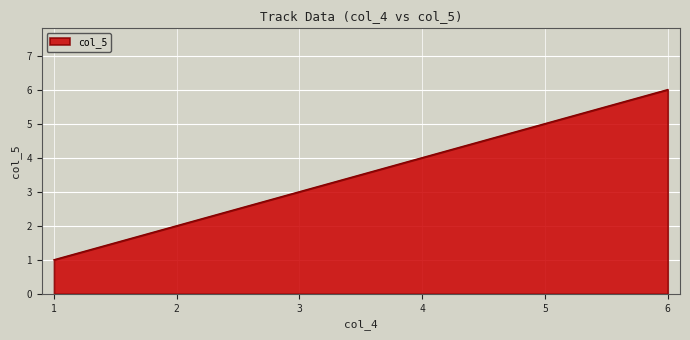

Rank the categories by value from lowest to highest.

1, 2, 3, 4, 5, 6